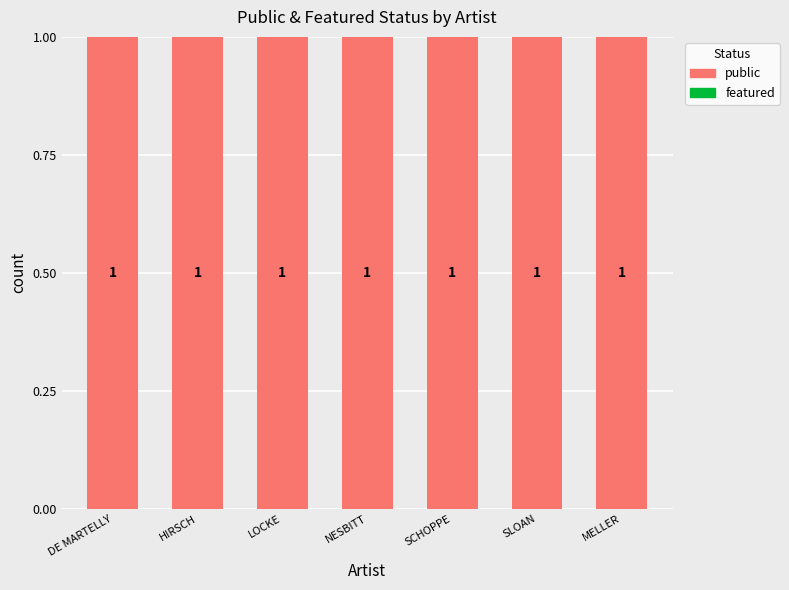

What is the label of the 4th bar from the left?

NESBITT